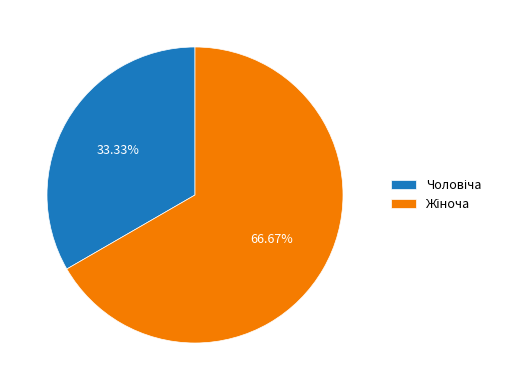

Is there any slice that represents more than half of the pie?

Yes